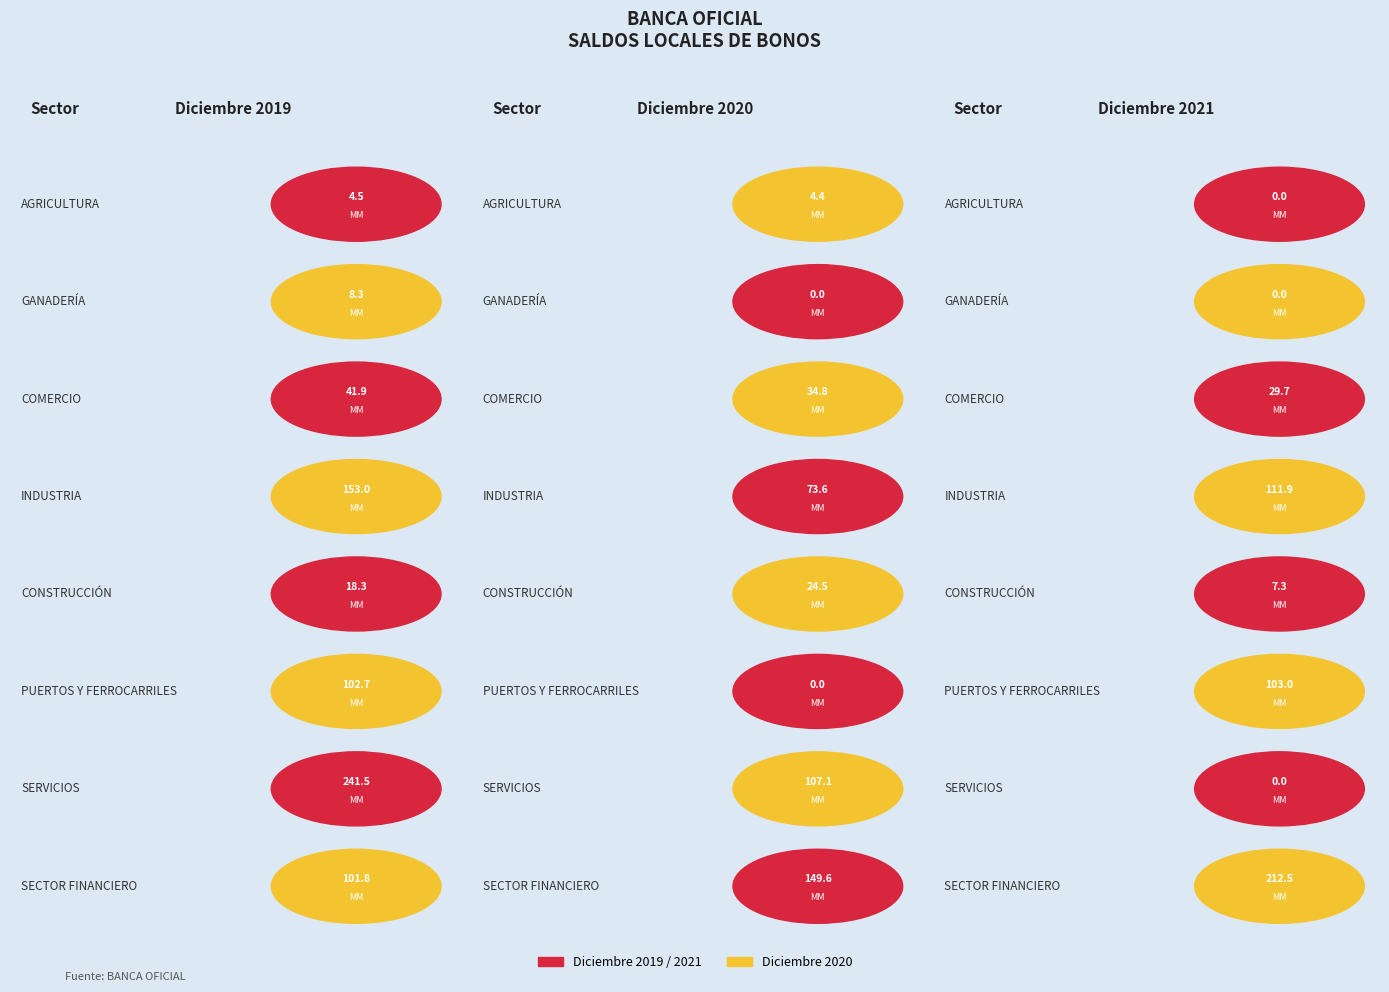

True or false: 2020 and 2019 cross at least once.

True